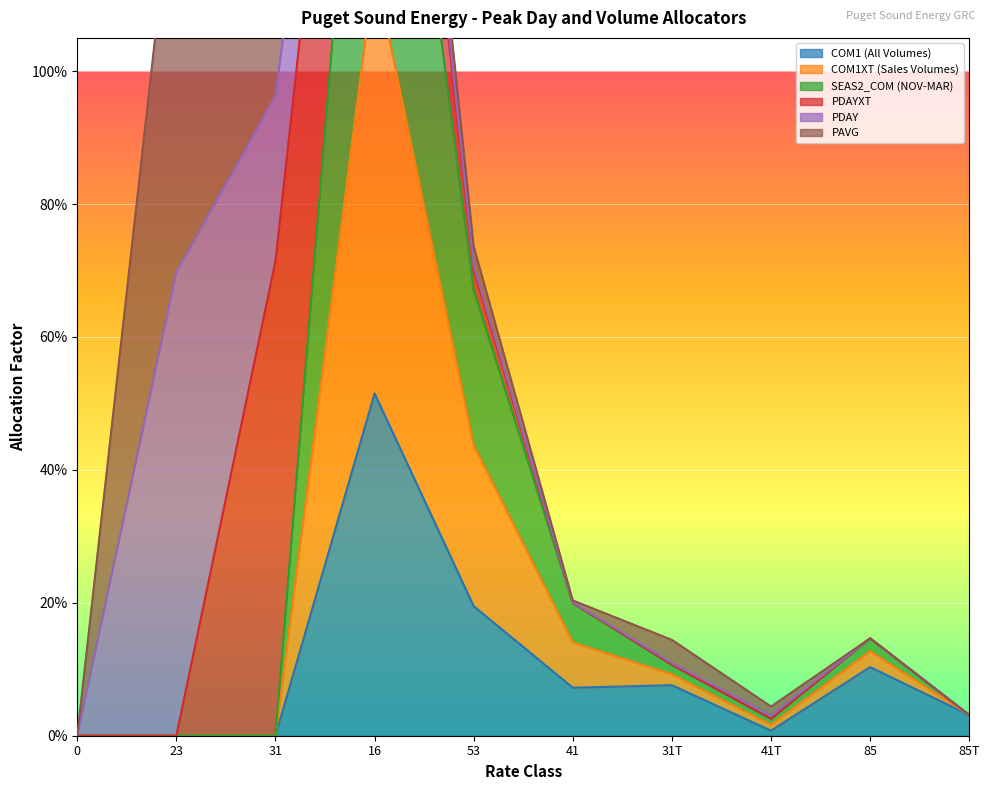

What is the greatest value displayed?

1.8